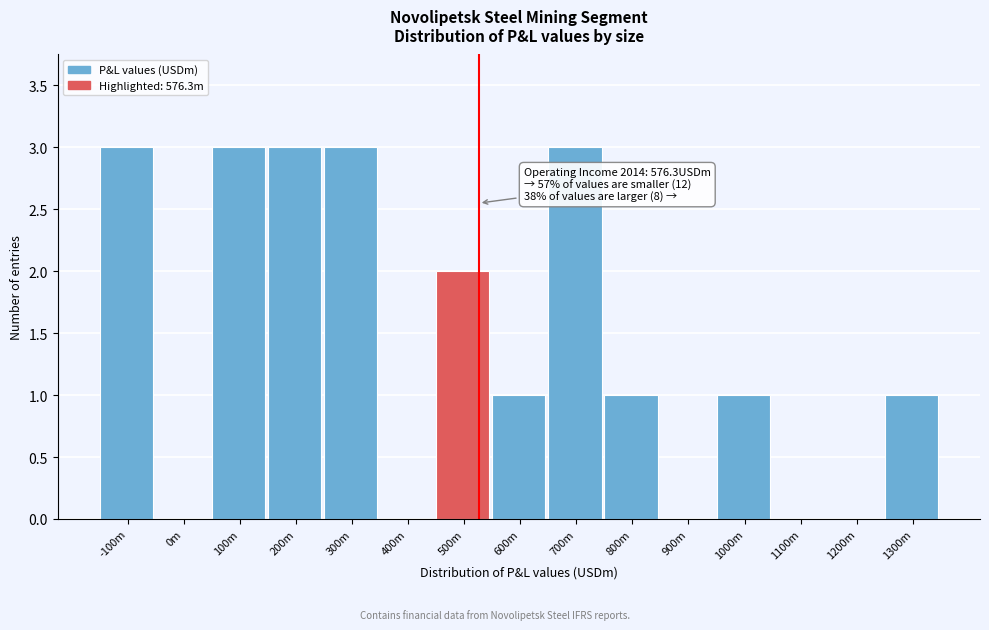

Reading left to right, extract all data points from this chart.

-100m=3	0m=0	100m=3	200m=3	300m=3	400m=0	500m=2	600m=1	700m=3	800m=1	900m=0	1000m=1	1100m=0	1200m=0	1300m=1